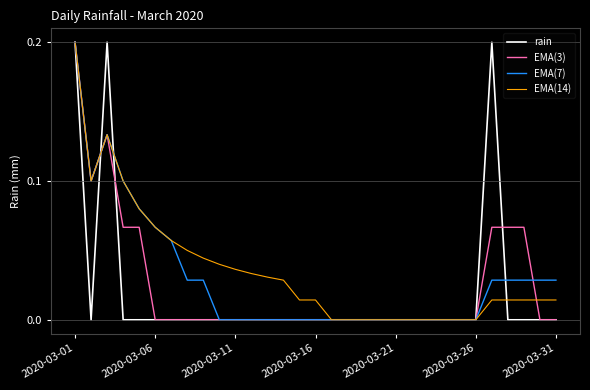

How many interior local peaks does the EMA(3) series have?

1